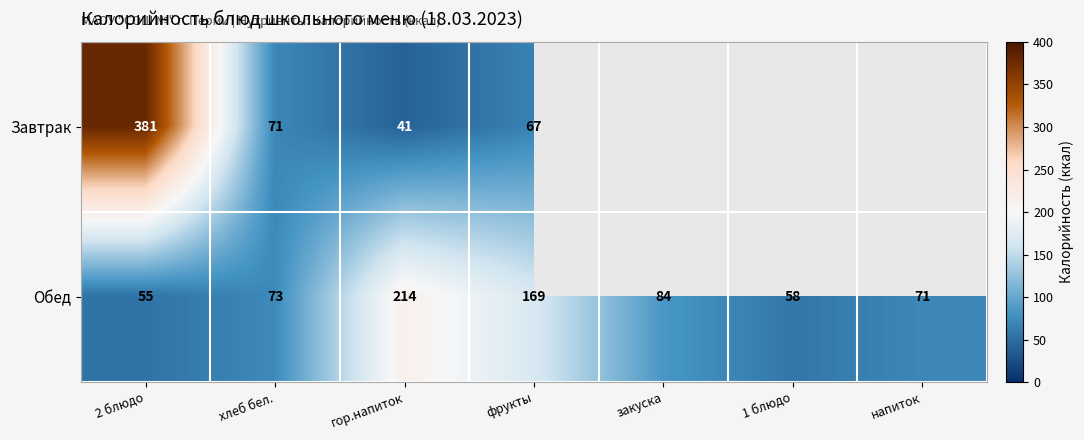

List the labels in order of Обед value, largest first.

гор.напиток, фрукты, закуска, хлеб бел., напиток, 1 блюдо, 2 блюдо